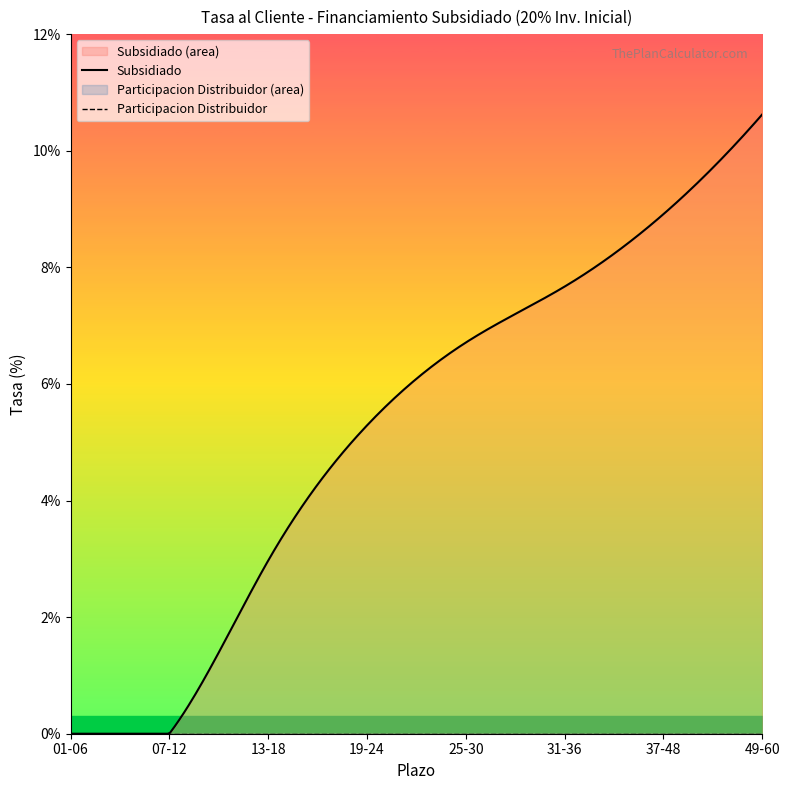

Reading left to right, extract all data points from this chart.

Subsidiado: 0.0	0.0	3.0	5.3	6.7	7.7	8.9	10.6
Participacion del Distribuidor: 0.0	0.0	0.0	0.0	0.0	0.0	0.0	0.0